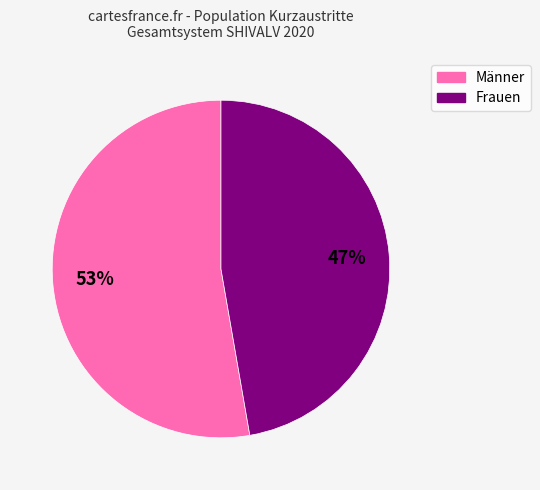

Approximately how many times larger is the value at Männer compared to Frauen?

1.1